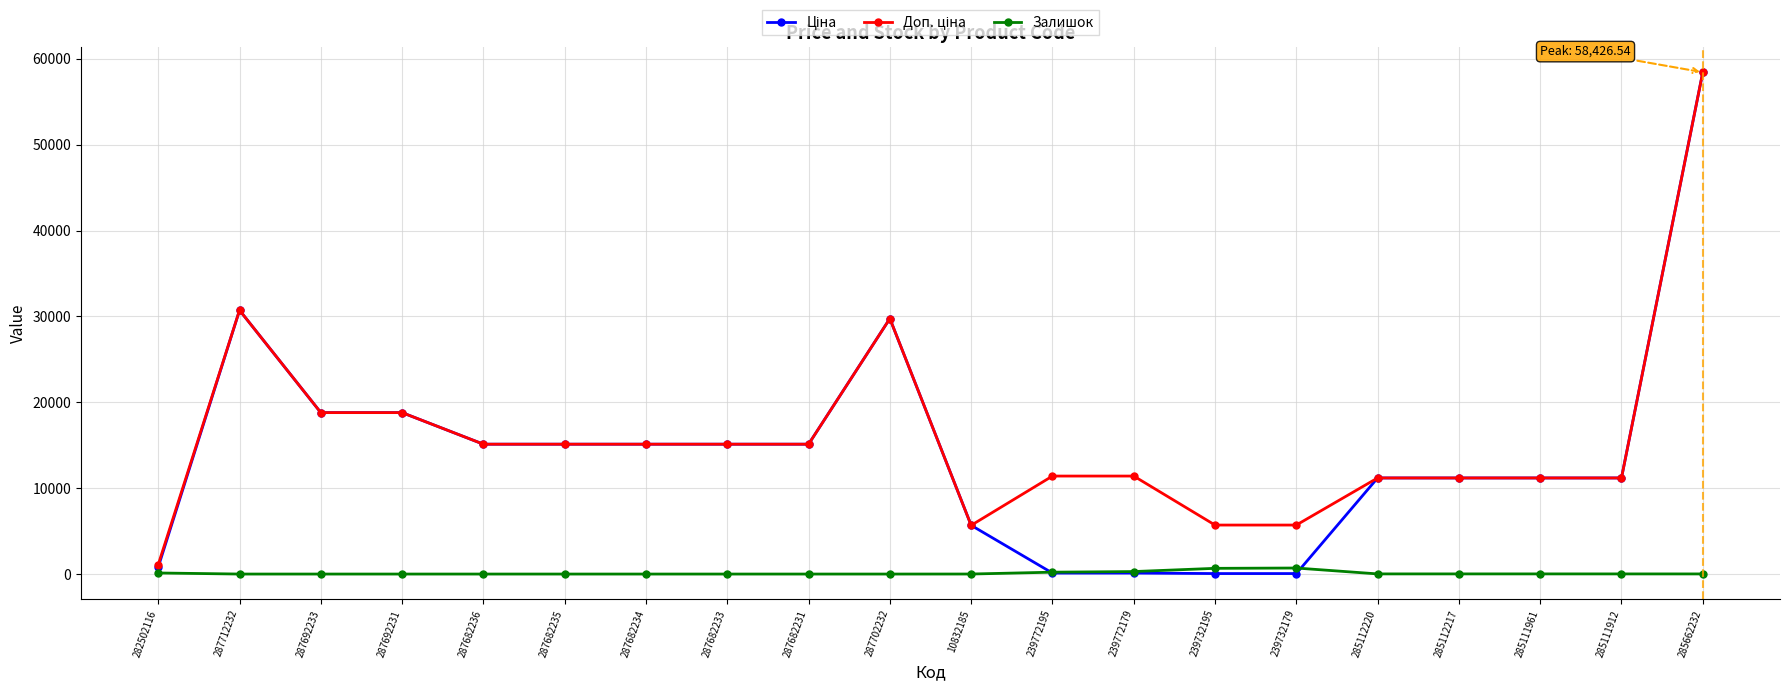

What is the total value across all series at 287702232?

59494.5